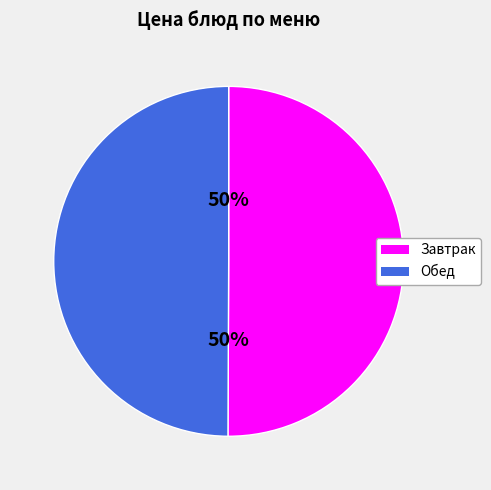

How many segments does this pie chart have?

2